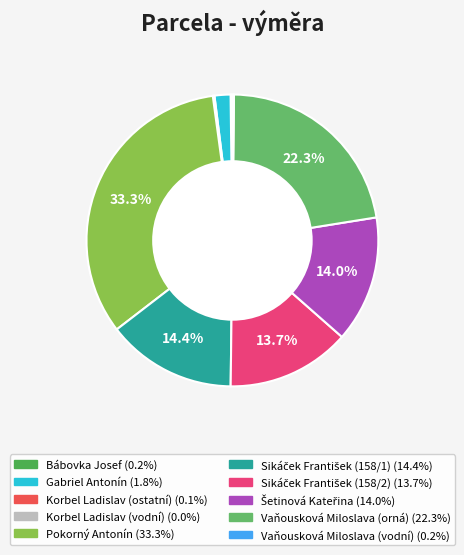

Do Korbel Ladislav (ostatní) and Gabriel Antonín together represent more than half of the pie?

No